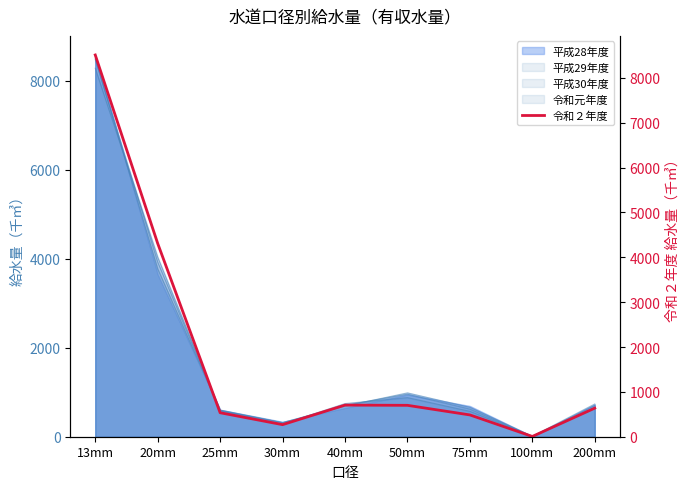

What position from the left is 50mm?

6